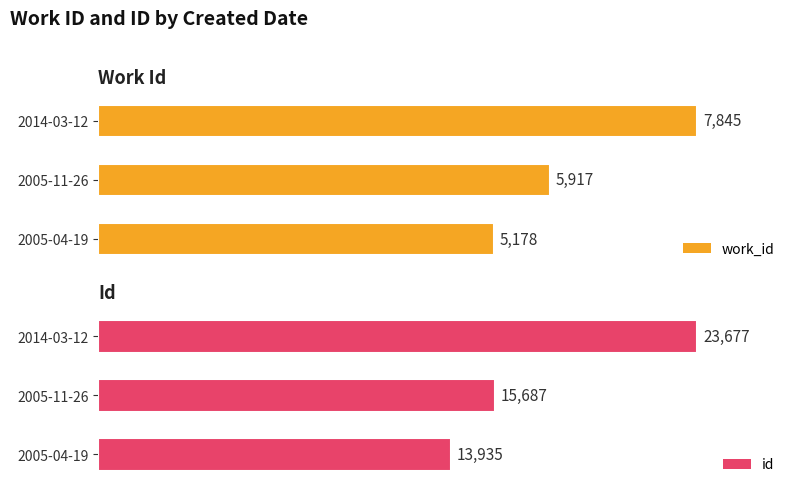

At which label is id closest to 18806?

2005-11-26